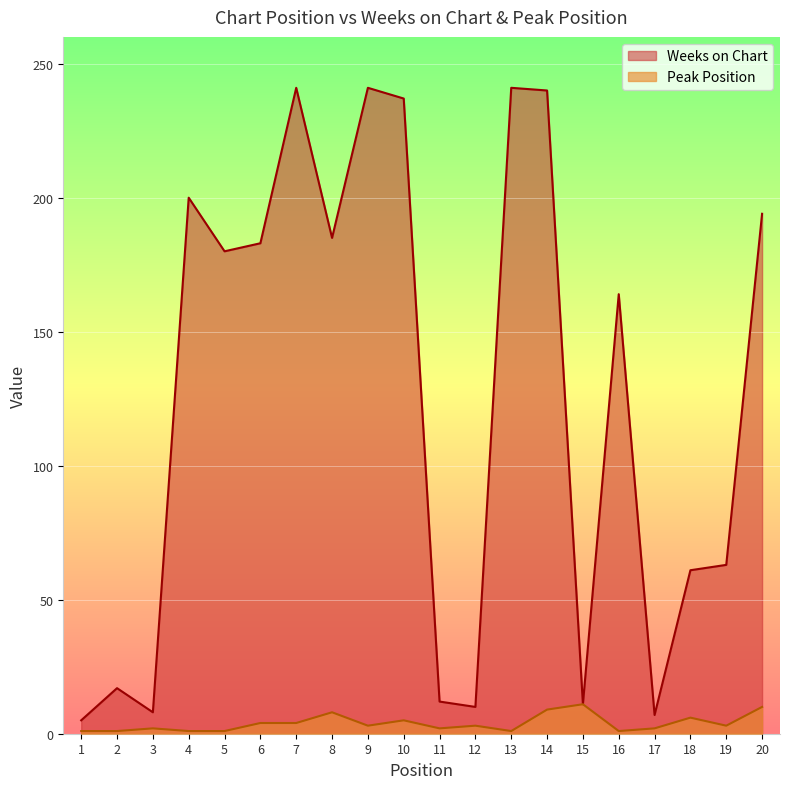

At which label does Peak Position reach its minimum?

1